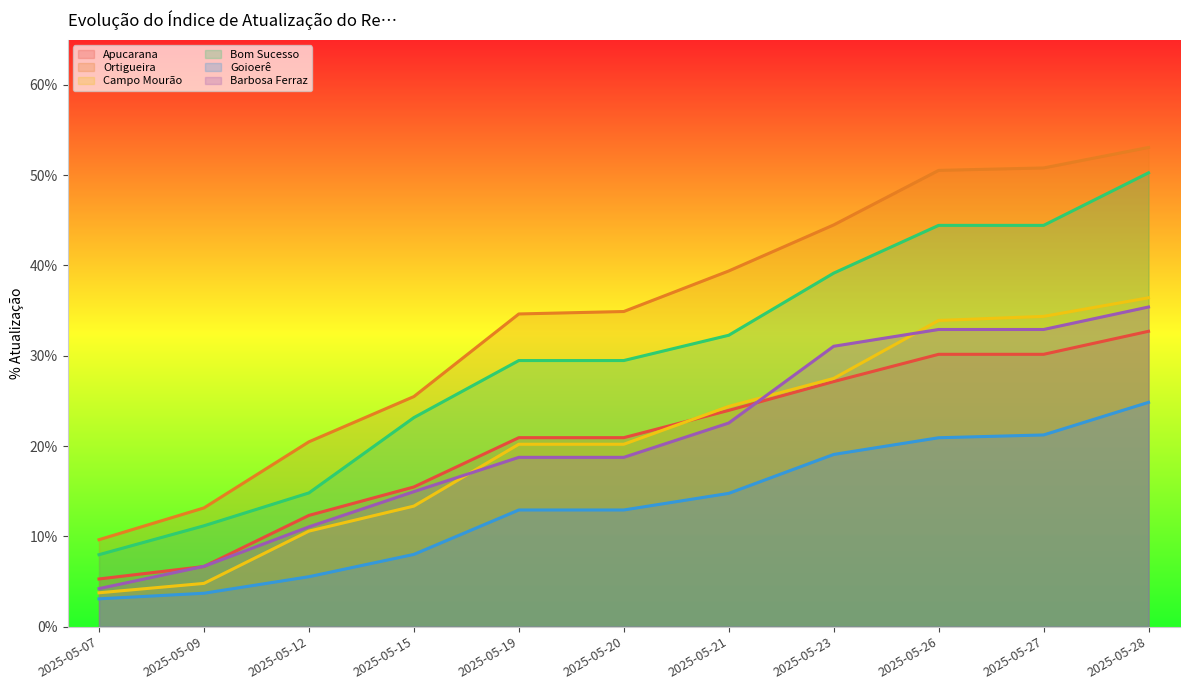

Which series ends up on top after the final intersection of Barbosa Ferraz and Campo Mourão?

Campo Mourão